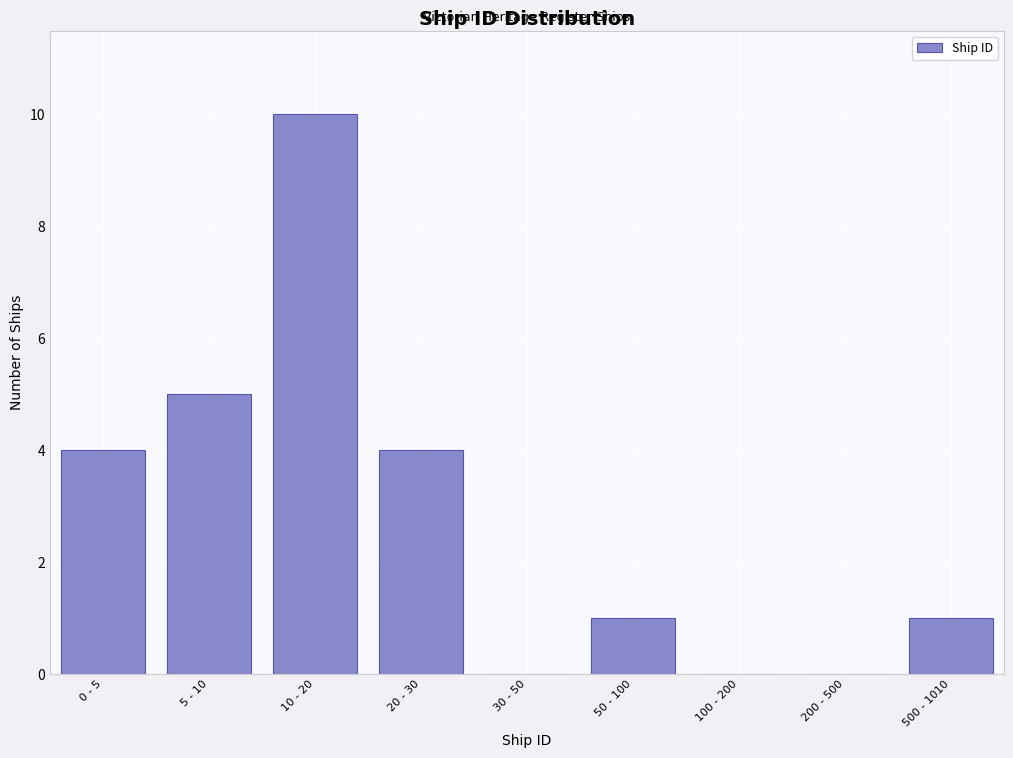

Reading left to right, extract all data points from this chart.

0 - 5=4	5 - 10=5	10 - 20=10	20 - 30=4	30 - 50=0	50 - 100=1	100 - 200=0	200 - 500=0	500 - 1010=1